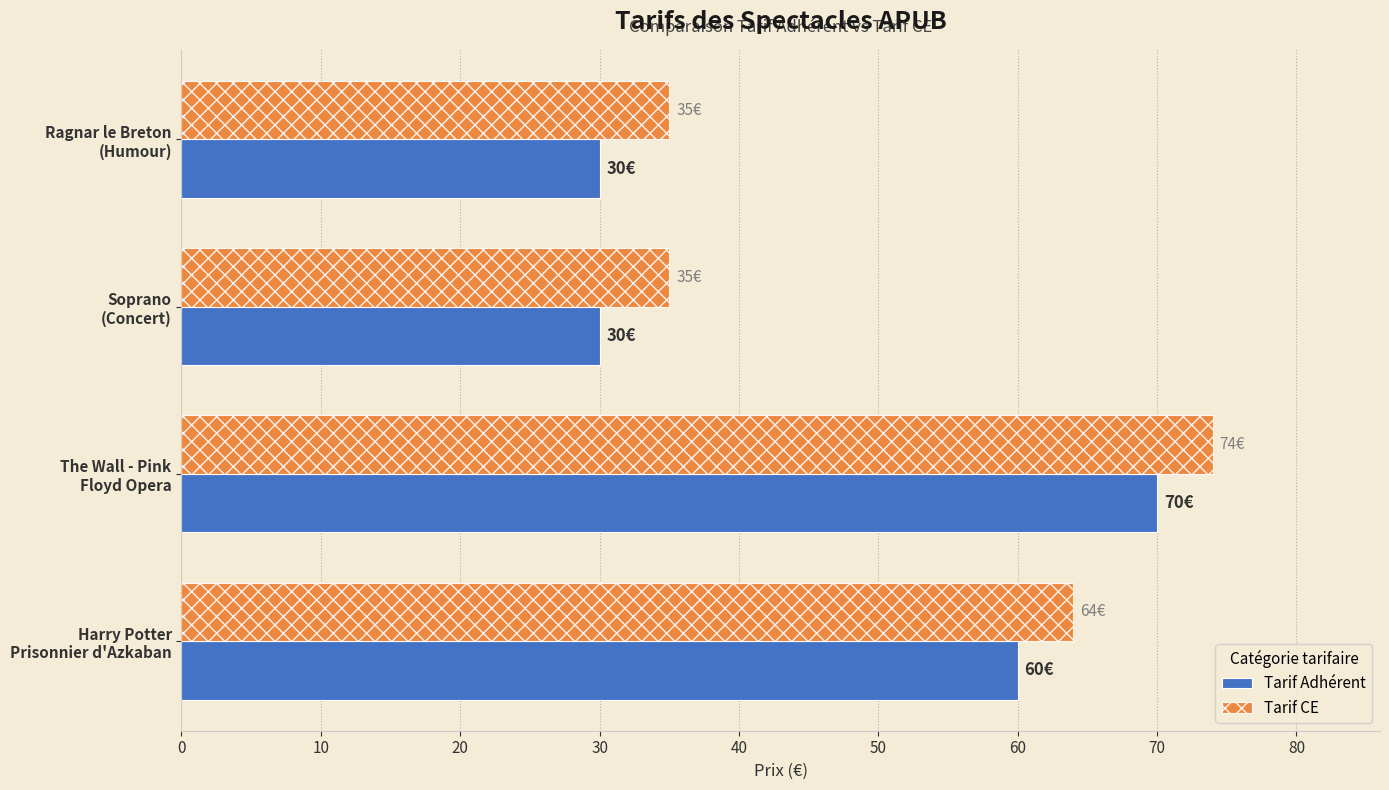

What is the difference between the second highest and second lowest values in the Tarif Adhérent series?

30